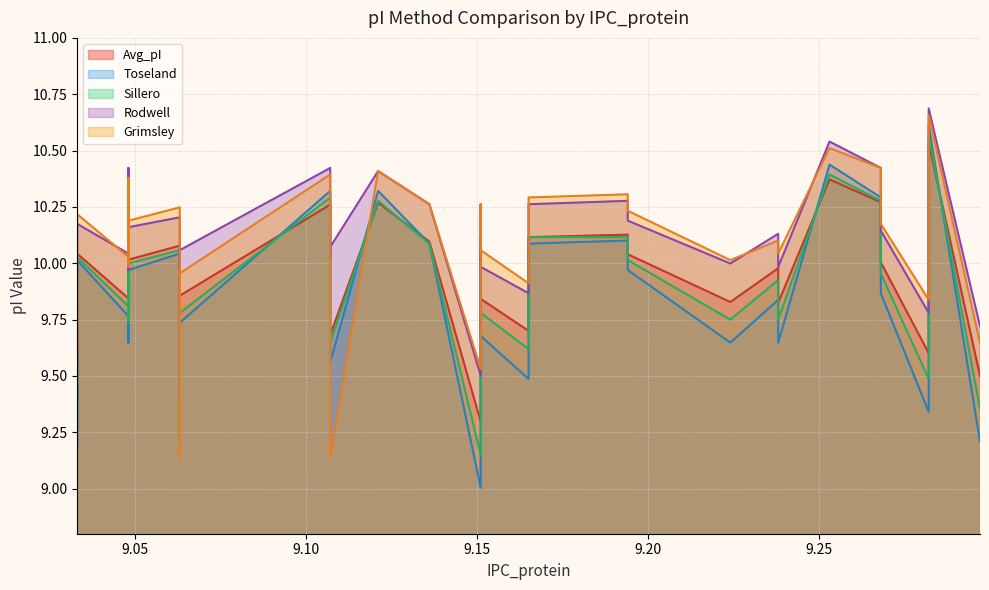

At which label does Avg_pI reach its peak?

9.282